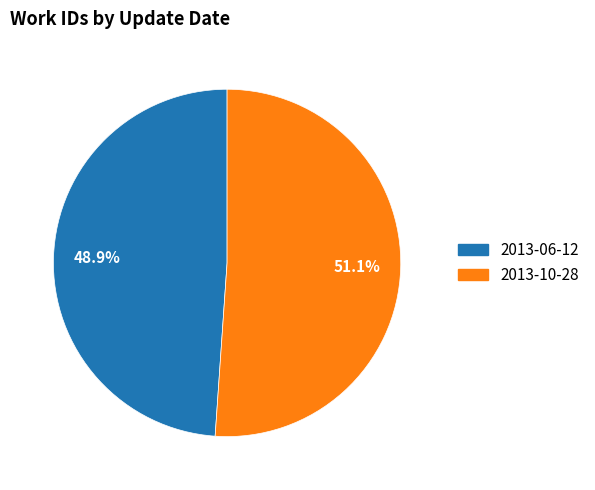

To the nearest percent, what is the average slice percentage?

50%